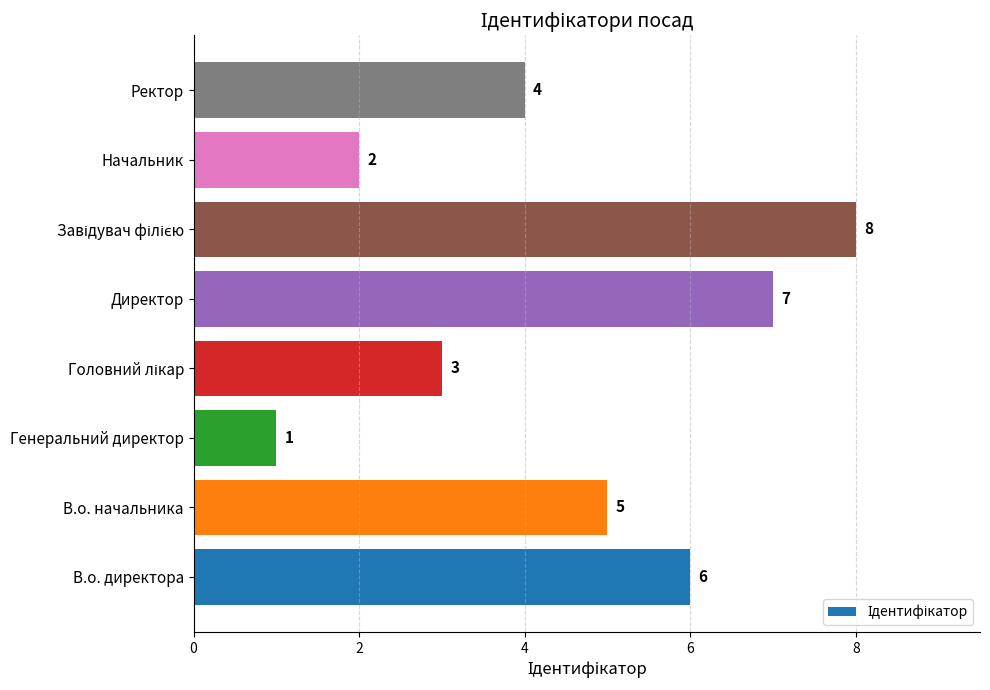

Count the values in the range 3 to 7.

5